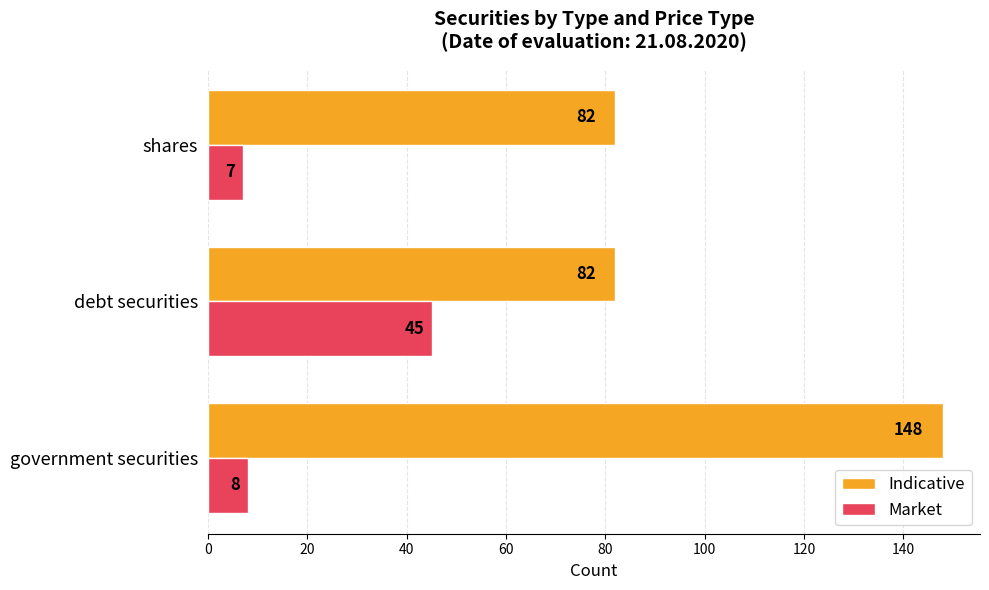

What is the sum of all Indicative values?

312